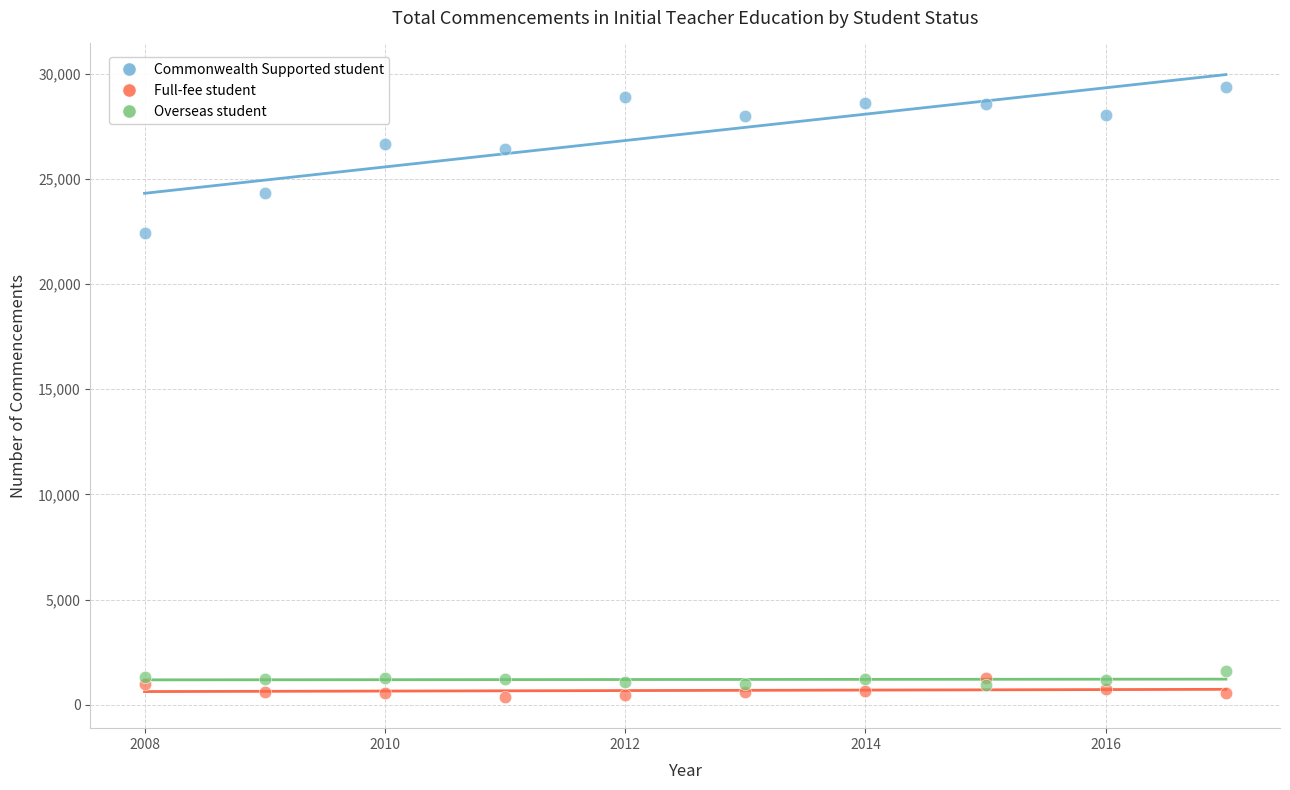

What are all the series names shown in the legend?

Commonwealth Supported student, Full-fee student, Overseas student